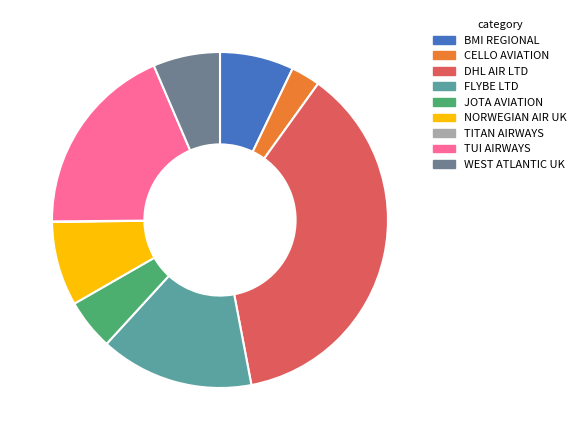

Does any single category account for the majority?

No